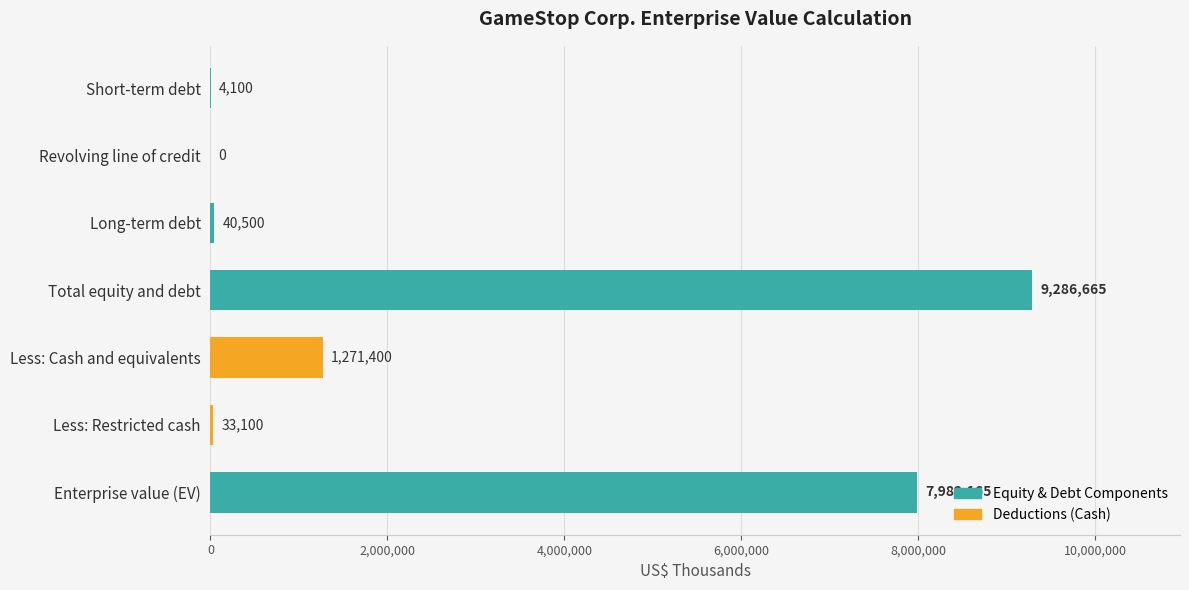

Approximately how many times larger is the value at Total equity and debt compared to Less: Restricted cash?

280.6